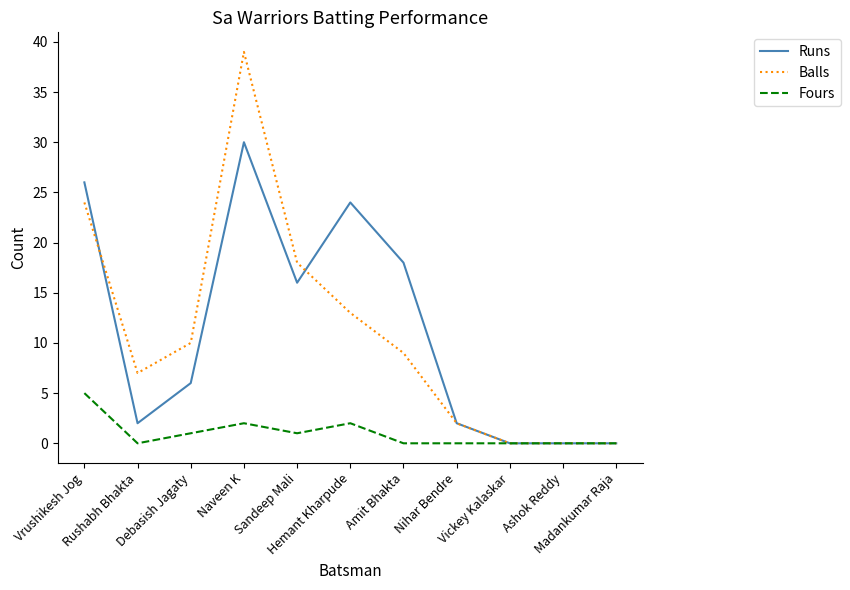

Is this an area chart (filled region under the line)?

No